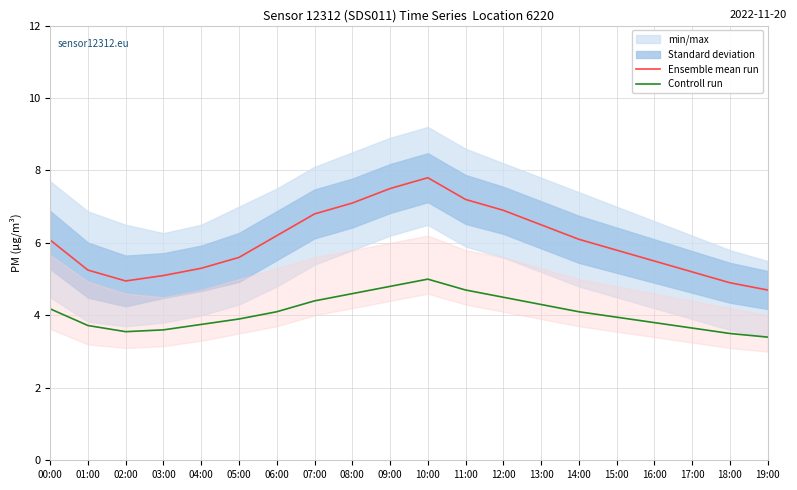

How many lines are shown in the chart?

2